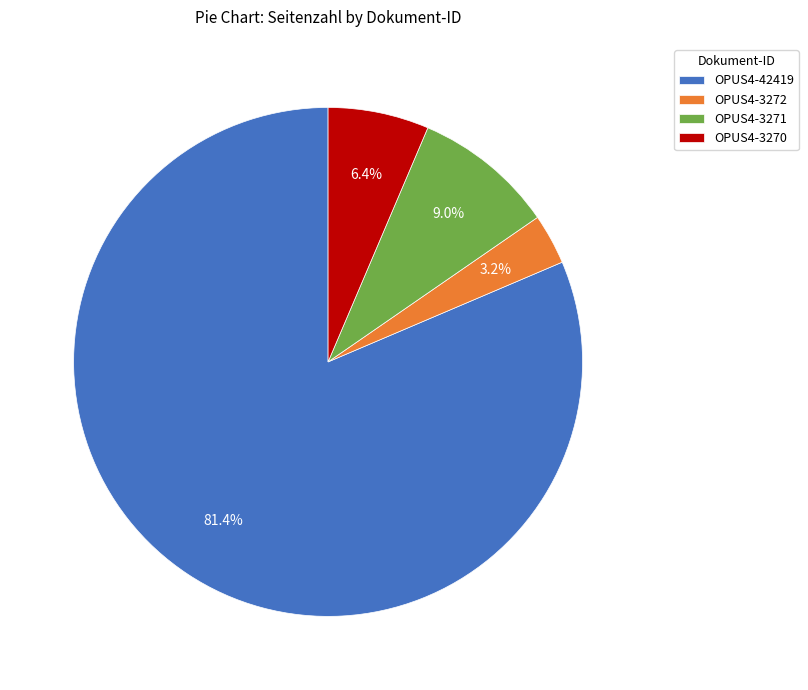

What is the smallest slice in the pie chart?

OPUS4-3272